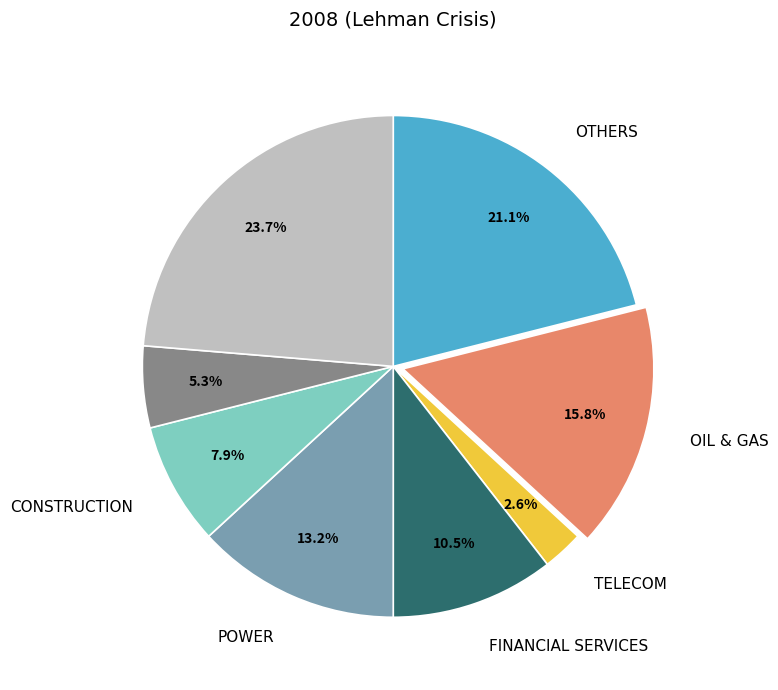

Does any single category account for the majority?

No